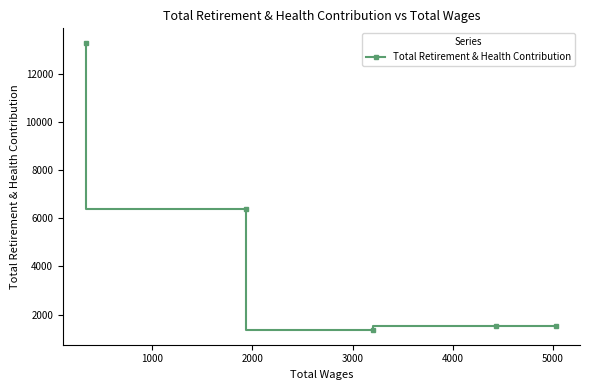

What is the minimum value shown in the chart?

1353